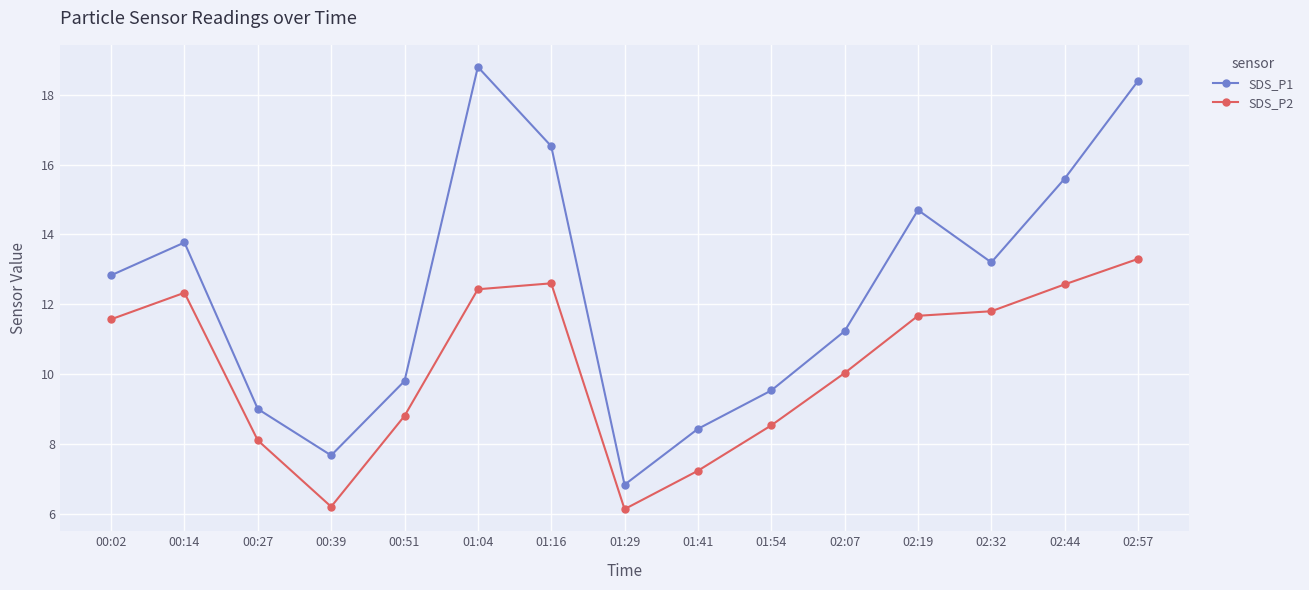

Where does the SDS_P2 series first go above 11?

00:02